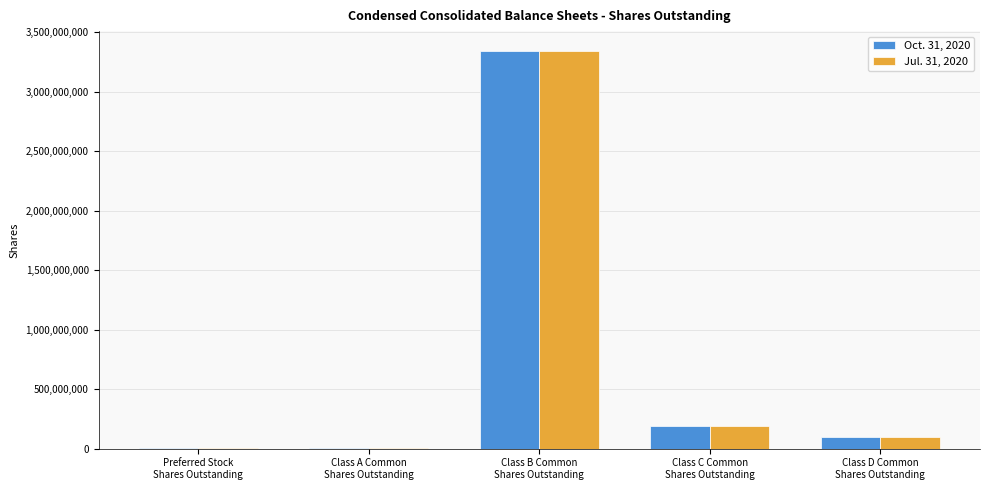

What is the maximum value shown in the chart?

3341418899